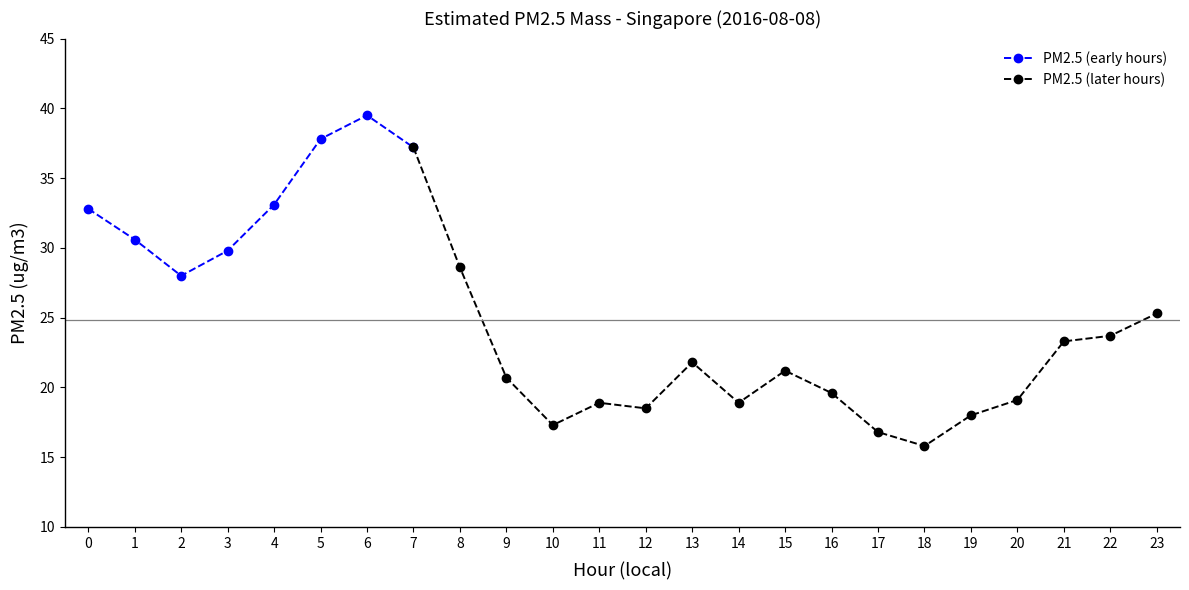

What is the minimum value shown in the chart?

15.8